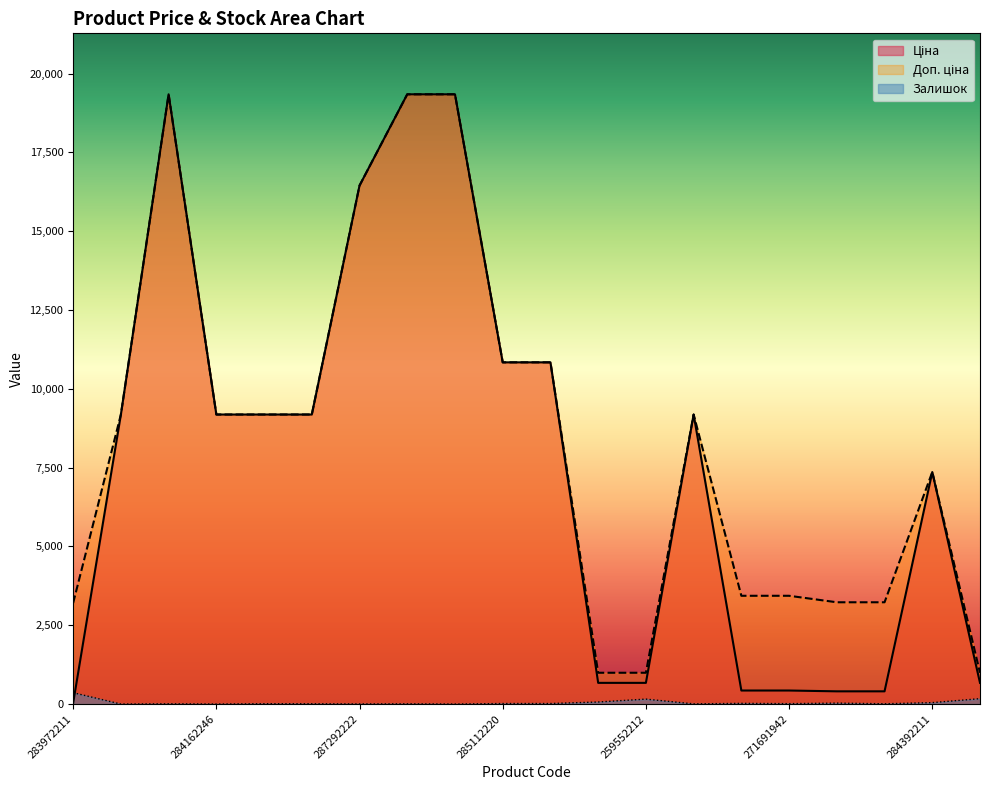

Between which two adjacent categories do Ціна and Залишок first intersect?

283972211 and 284162248